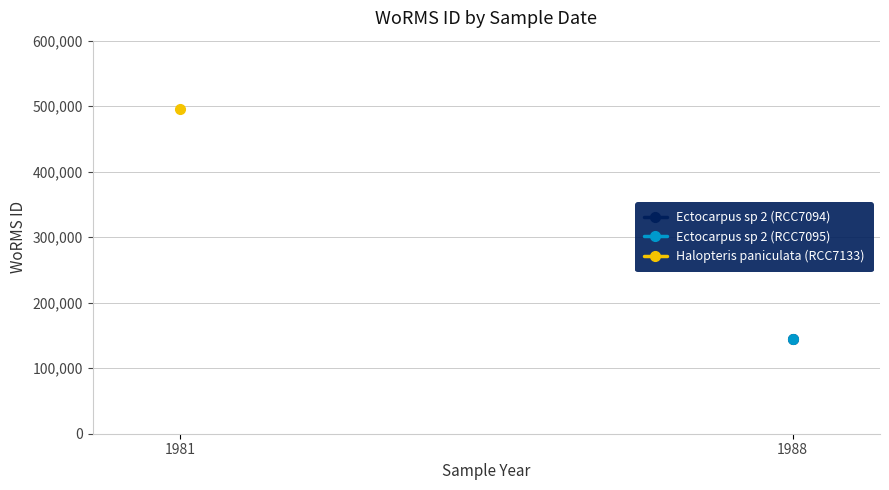

How many lines are shown in the chart?

3